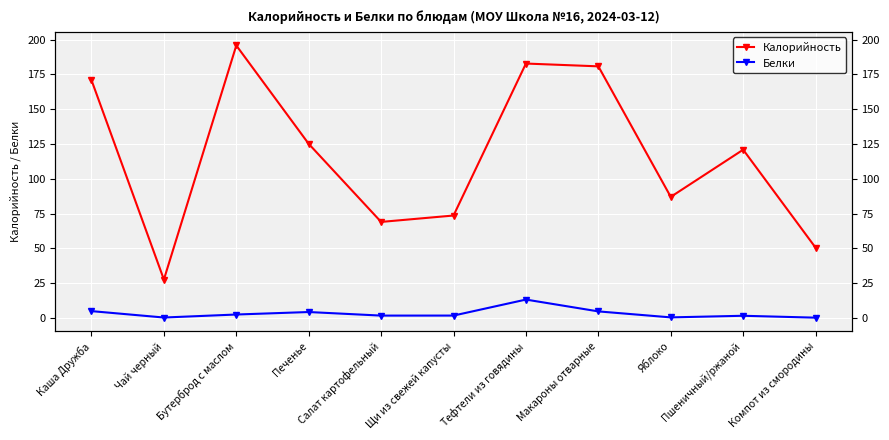

What is the average value of the Белки series?

3.2